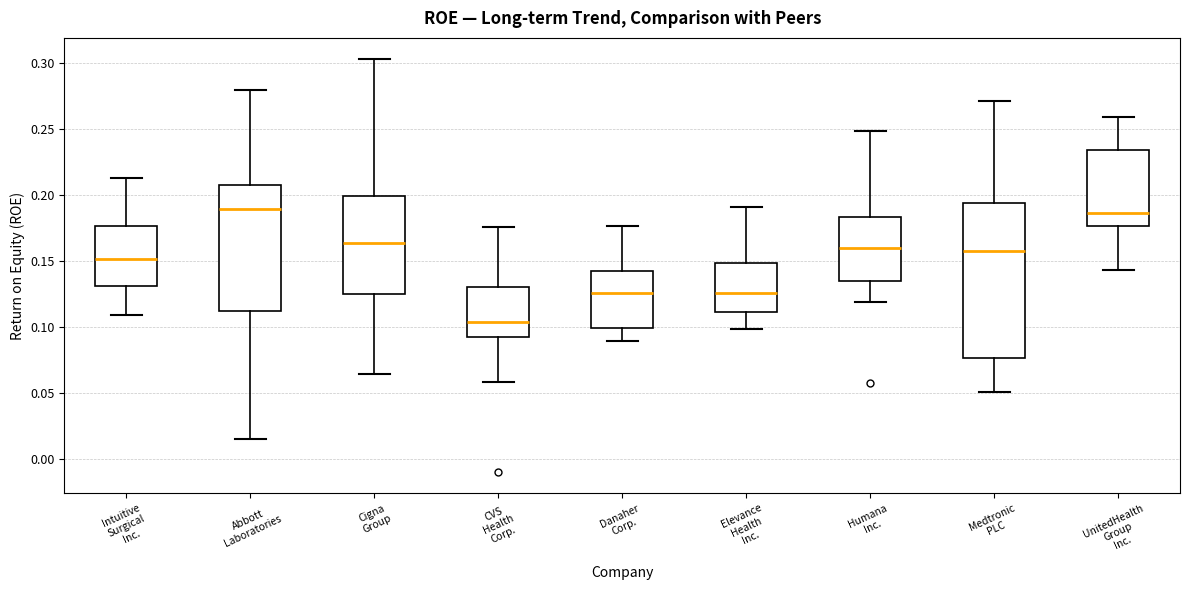

Comparing the boxes themselves (not the whiskers), which one is the tallest?

Medtronic PLC